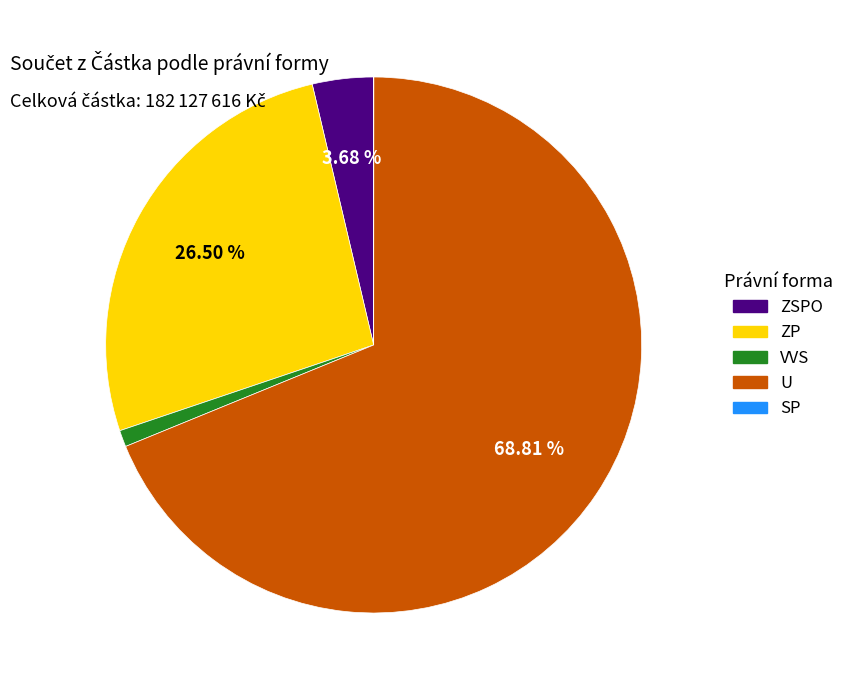

Does any single category account for the majority?

Yes